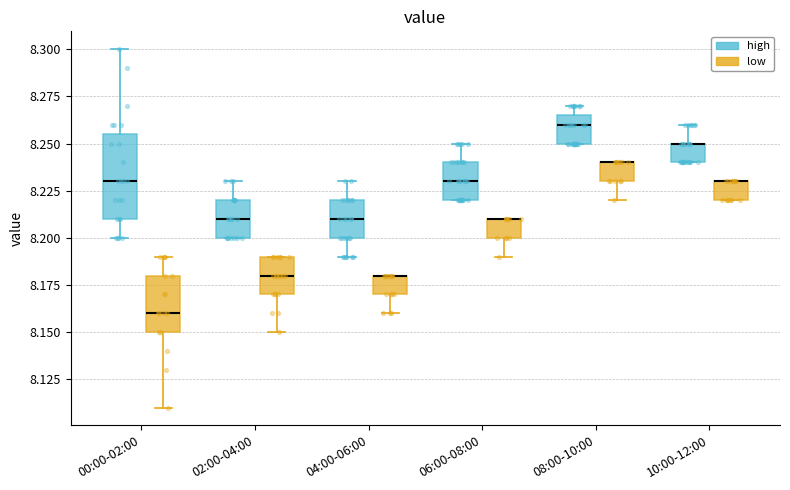

Reading left to right, read every box against the y-axis: the position of its median line, the range the box covers, and the ends of its whiskers. The values are not printed on the chart, so give them approximately, as read against the axis.

00:00-02:00 (high): median 8.230, box 8.210 to 8.255, whiskers 8.200 to 8.300
00:00-02:00 (low): median 8.160, box 8.150 to 8.180, whiskers 8.110 to 8.190
02:00-04:00 (high): median 8.210, box 8.200 to 8.220, whiskers 8.200 to 8.230
02:00-04:00 (low): median 8.180, box 8.170 to 8.190, whiskers 8.150 to 8.190
04:00-06:00 (high): median 8.210, box 8.200 to 8.220, whiskers 8.190 to 8.230
04:00-06:00 (low): median 8.180 (drawn on the box's upper edge), box 8.170 to 8.180, whiskers 8.160 to 8.180
06:00-08:00 (high): median 8.230, box 8.220 to 8.240, whiskers 8.220 to 8.250
06:00-08:00 (low): median 8.210 (drawn on the box's upper edge), box 8.200 to 8.210, whiskers 8.190 to 8.210
08:00-10:00 (high): median 8.260, box 8.250 to 8.265, whiskers 8.250 to 8.270
08:00-10:00 (low): median 8.240 (drawn on the box's upper edge), box 8.230 to 8.240, whiskers 8.220 to 8.240
10:00-12:00 (high): median 8.250 (drawn on the box's upper edge), box 8.240 to 8.250, whiskers 8.240 to 8.260
10:00-12:00 (low): median 8.230 (drawn on the box's upper edge), box 8.220 to 8.230, whiskers 8.220 to 8.230